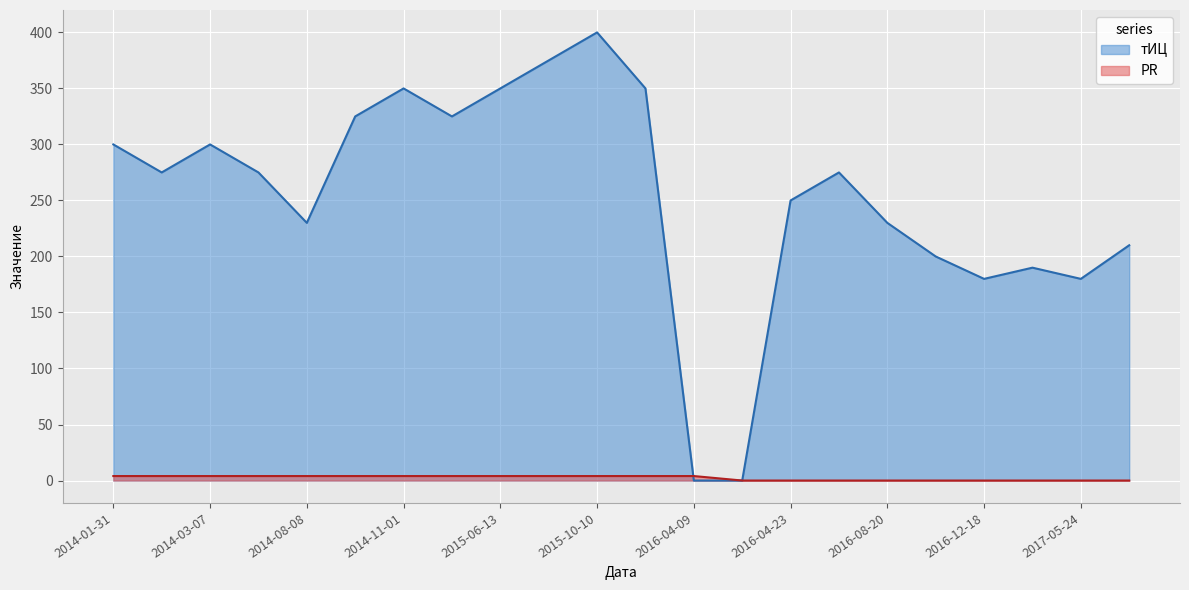

At how many categories does at least one series exceed 158?

20